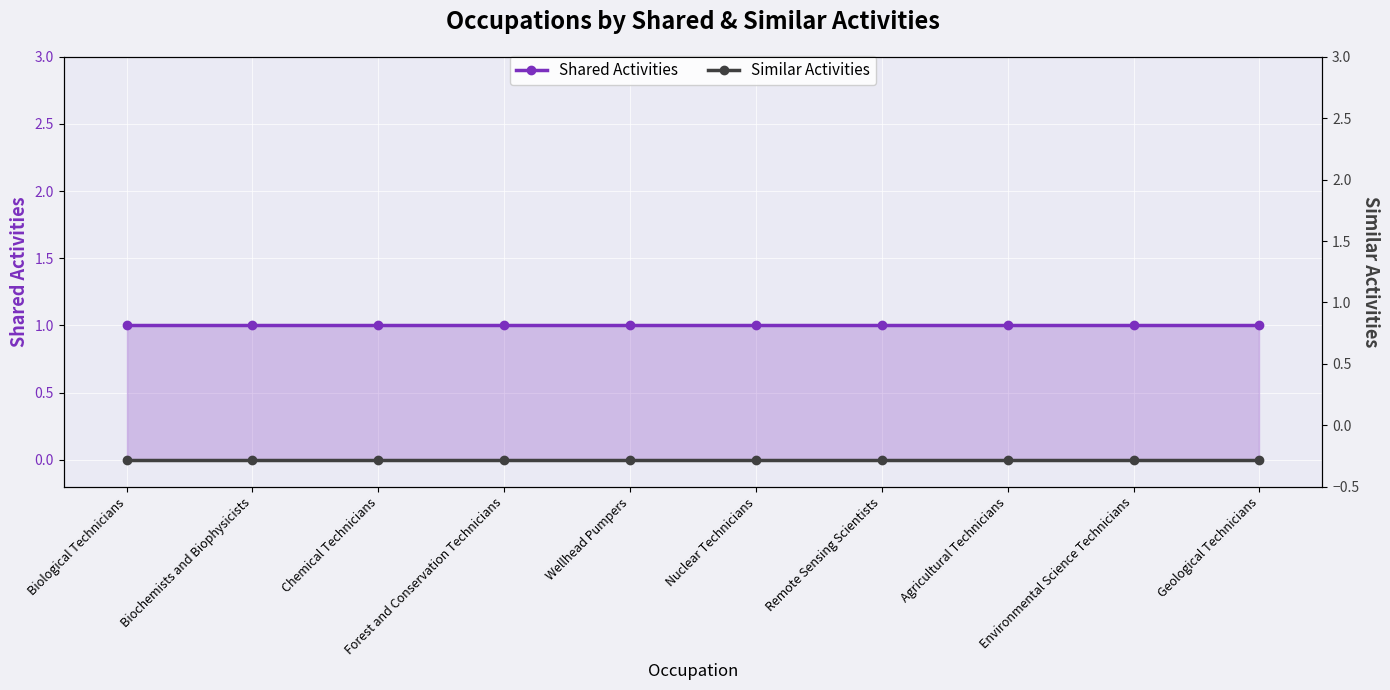

The value of Shared Activities at Wellhead Pumpers is 1. True or false?

True